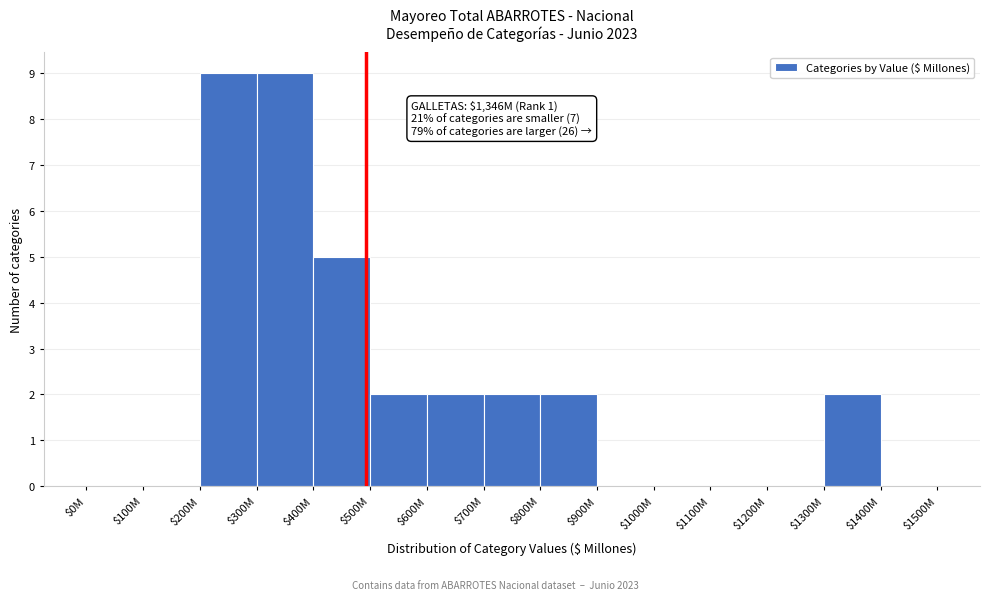

Where is the data nearest to the value 4?

$400M